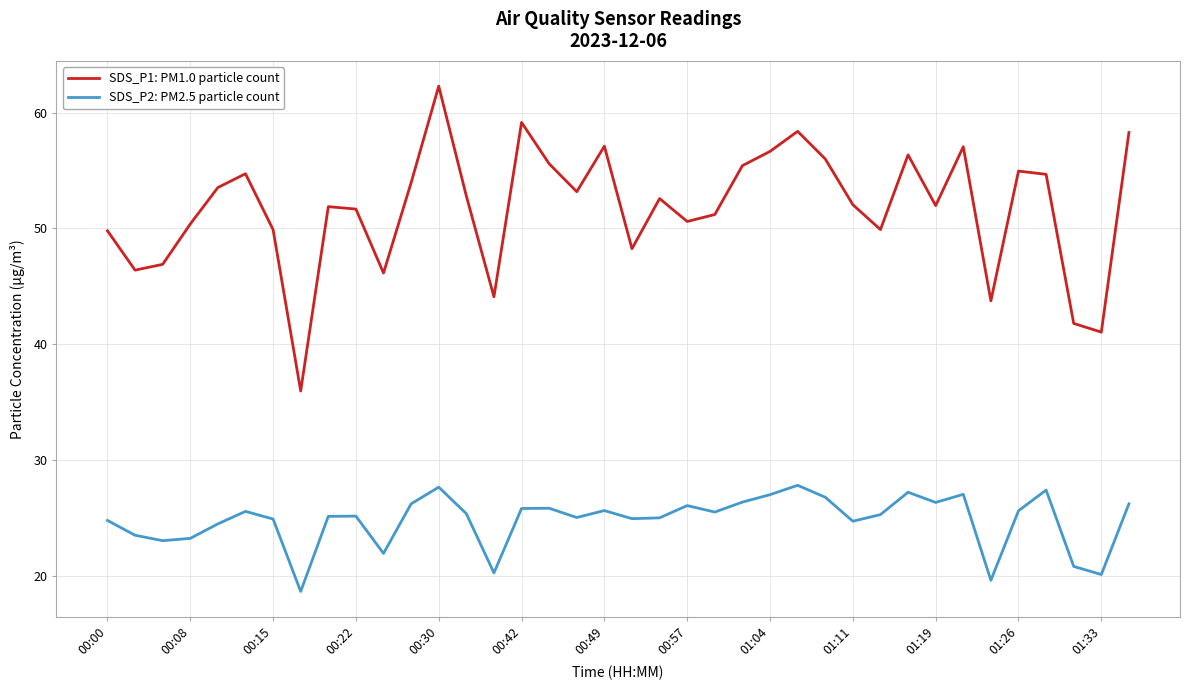

What are all the series names shown in the legend?

SDS_P1: PM1.0 particle count, SDS_P2: PM2.5 particle count